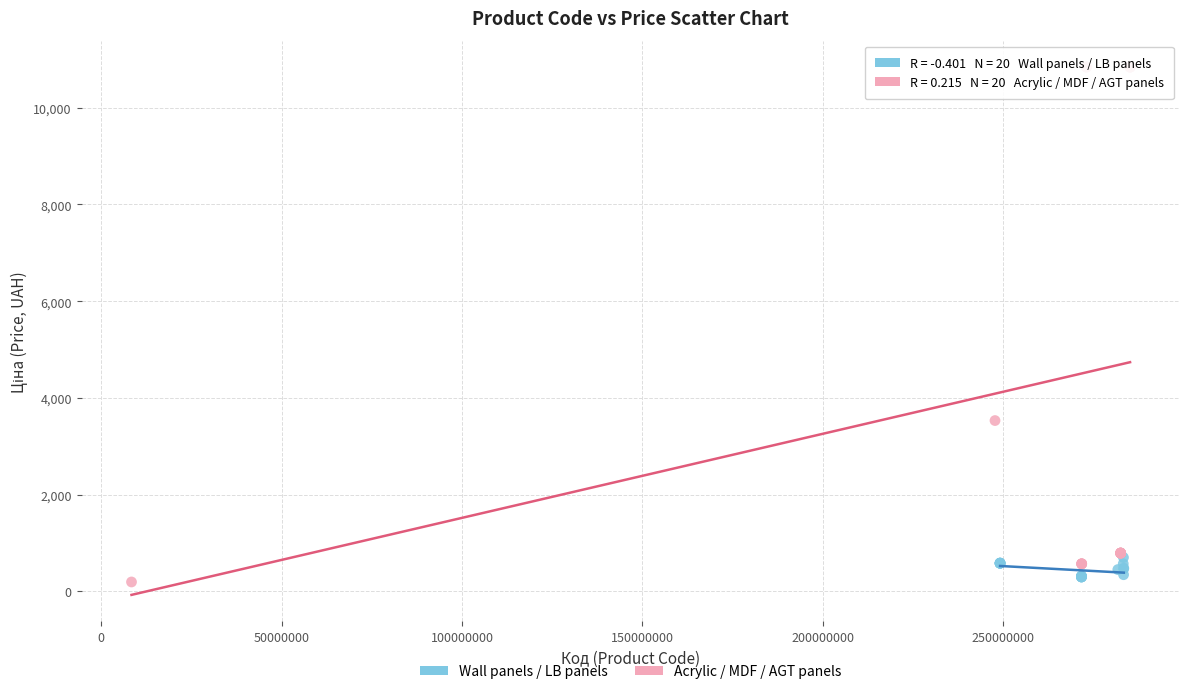

Which series contains the lowest Y value?

Acrylic / MDF / AGT panels